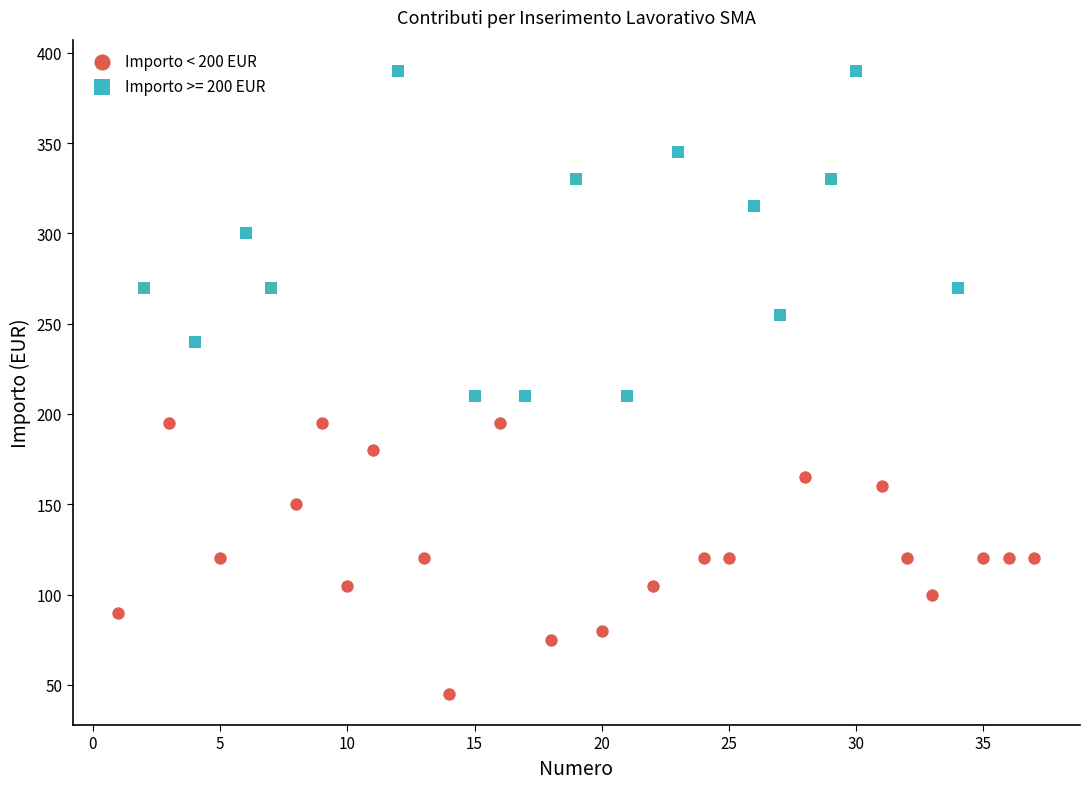

Which series has the largest Y range (max minus min)?

Importo >= 200 EUR